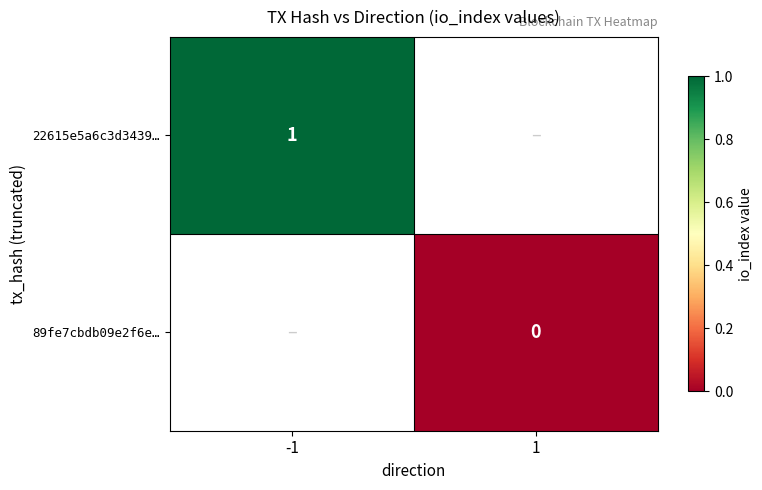

Rank the categories by 89fe7cbdb09e2f6e… value from lowest to highest.

-1, 1